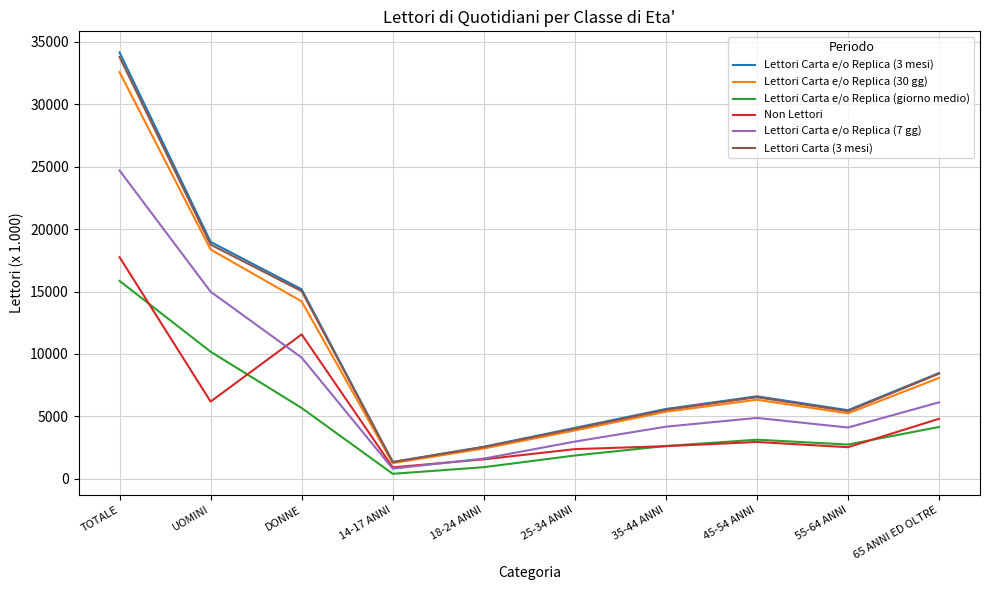

At which label does Lettori Carta e/o Replica (3 mesi) first exceed 6607?

TOTALE